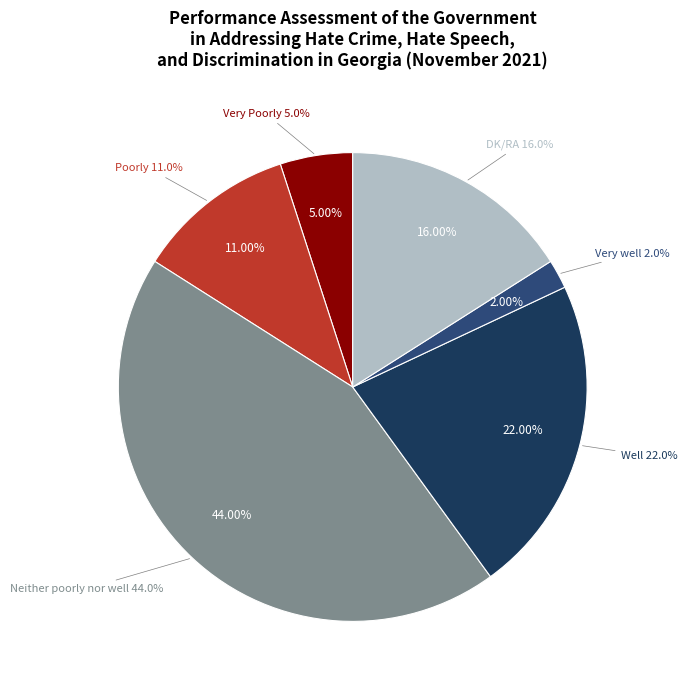

What is the smallest slice in the pie chart?

Very well